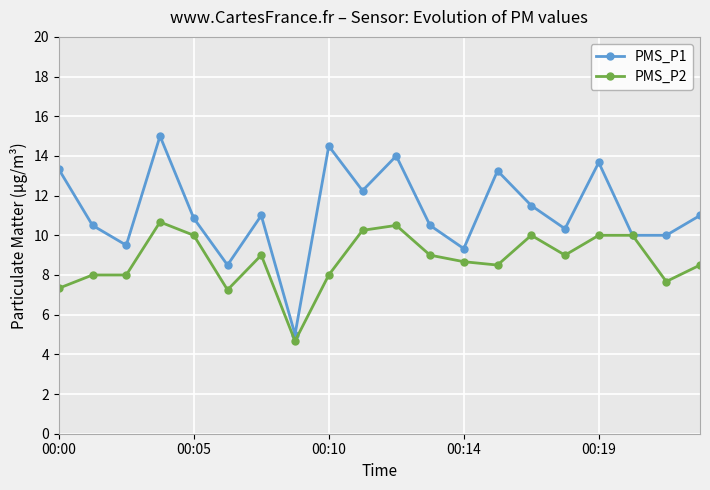

What is the minimum value for PMS_P2?

4.7